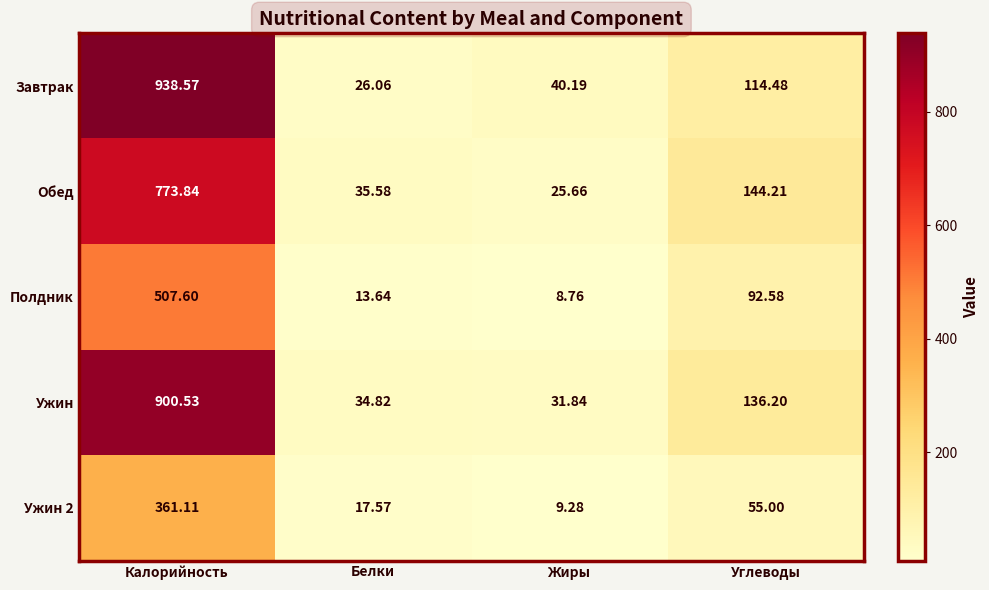

What is the difference between the highest and lowest values at Белки?

21.9